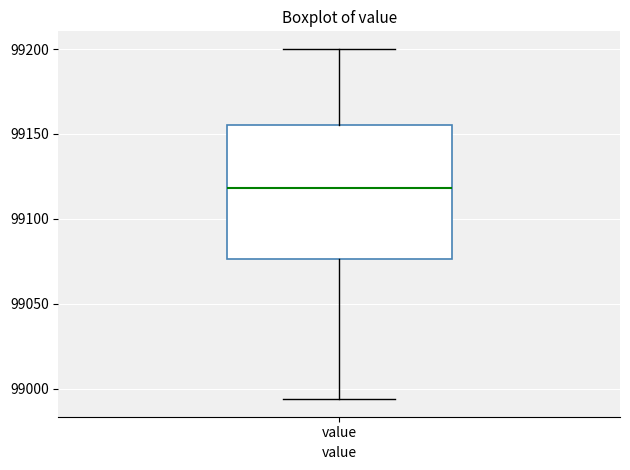

Transcribe this box plot: give where the median line is, the range the box spans, and where the two whiskers end, as read against the y-axis. The values are not printed on the chart, so give them approximately, as read against the axis.

median 99120, box 99075 to 99155, whiskers 98995 to 99200